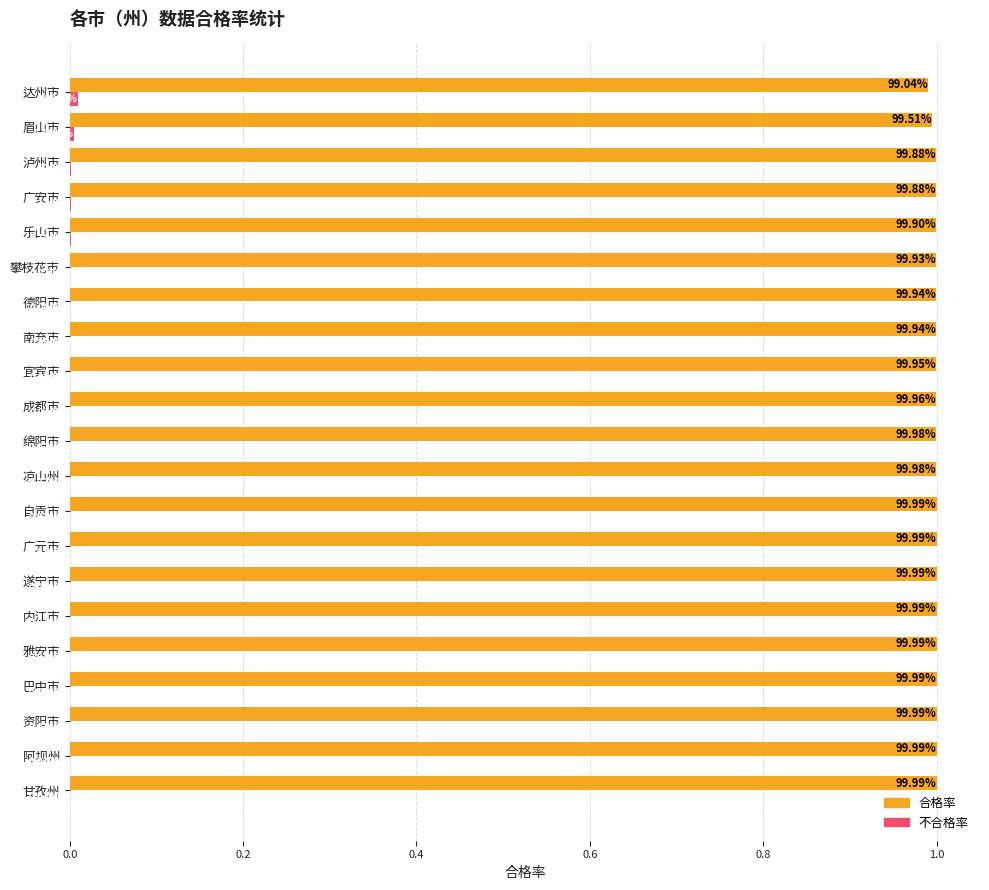

At how many categories does at least one series exceed 0?

21